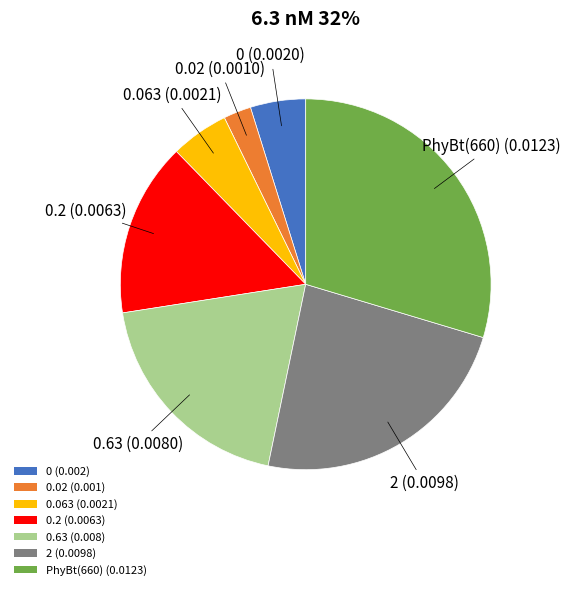

Which slice is the largest?

PhyBt(660) (0.0123)